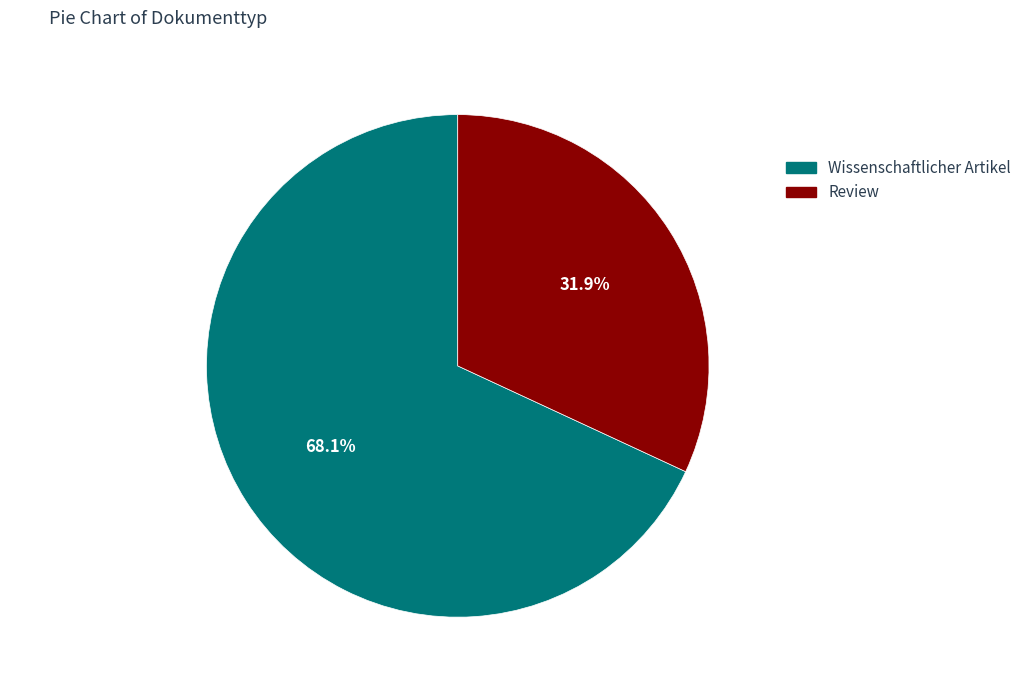

What is the smallest slice in the pie chart?

Review